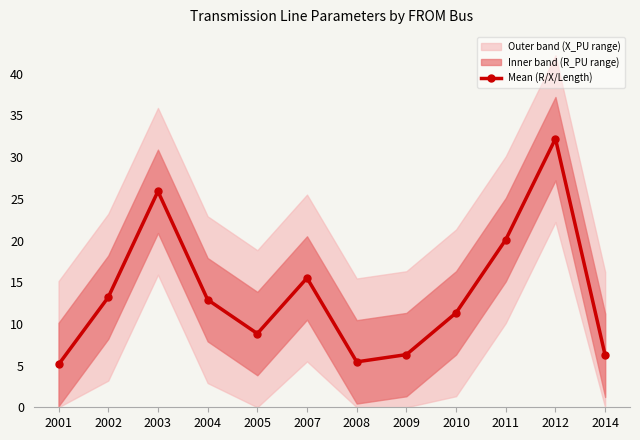

What is the maximum value shown in the chart?

32.2